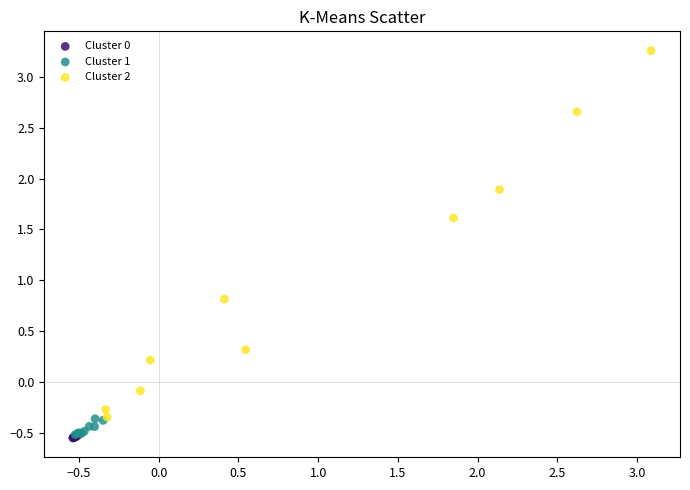

Which series has the widest spread of Y values?

Cluster 2